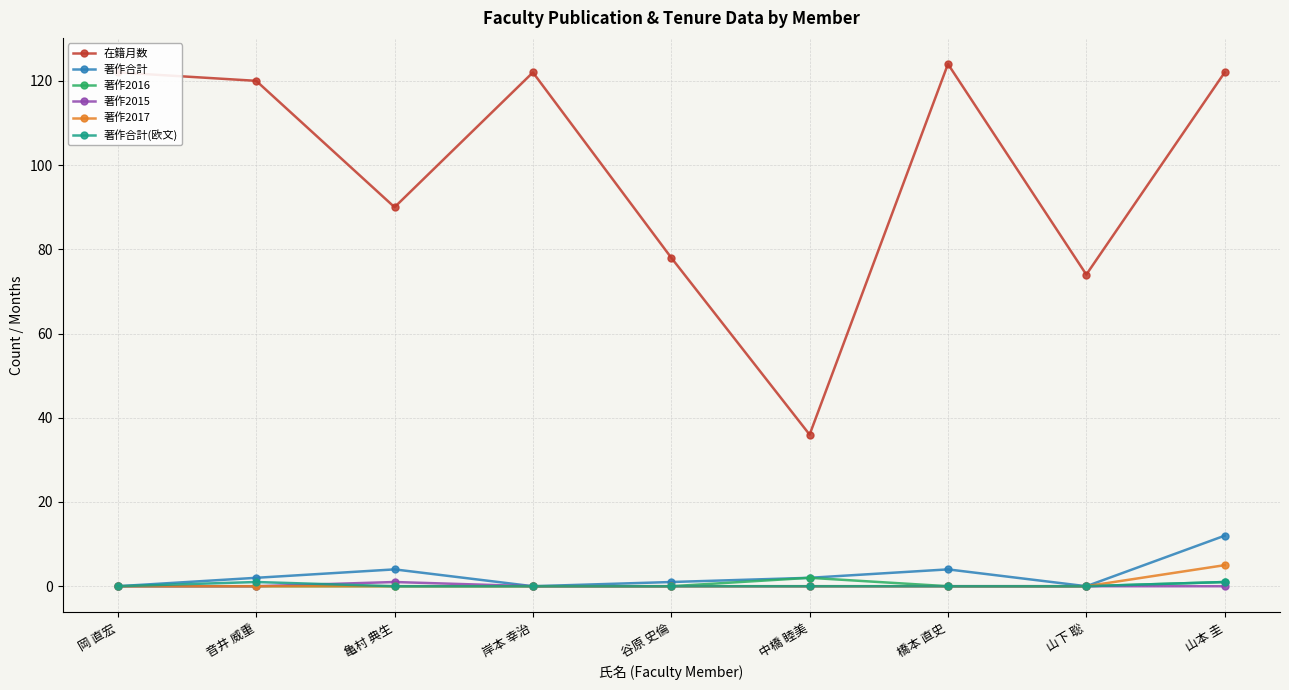

True or false: 在籍月数 and 著作2015 intersect in this chart.

False